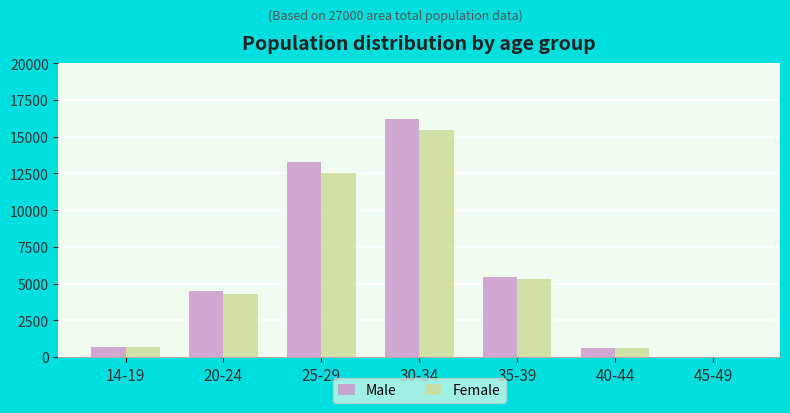

Are the bars horizontal?

No